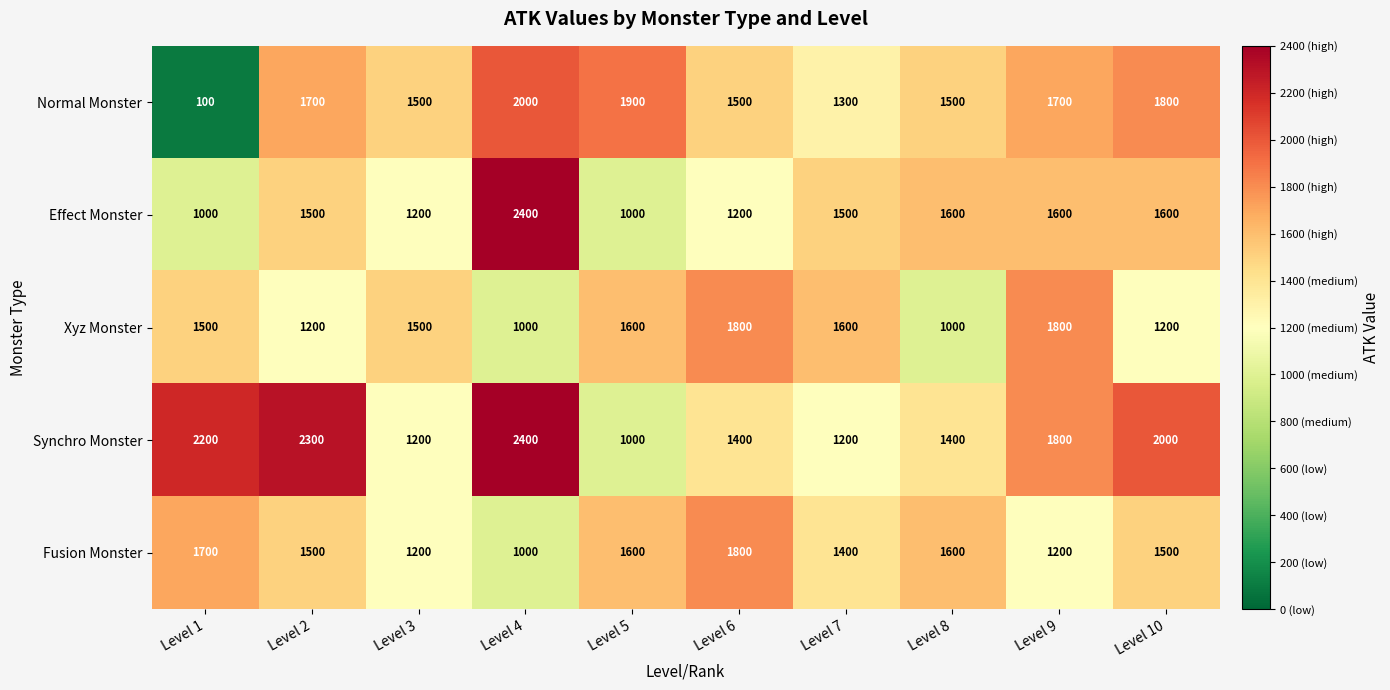

Where is Fusion Monster nearest to the value 1400?

Level 7